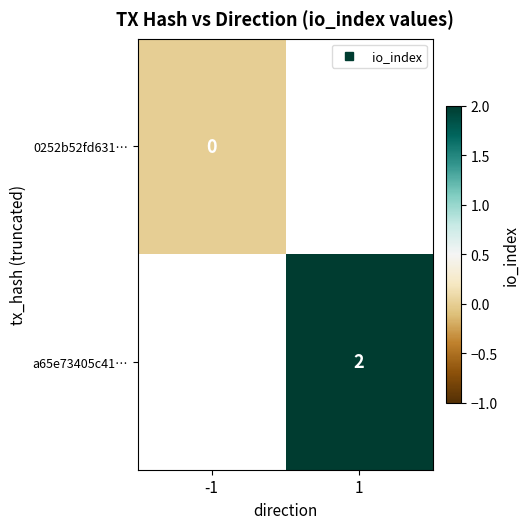

The a65e73405c41… series shows 2.0 at 1. True or false?

True